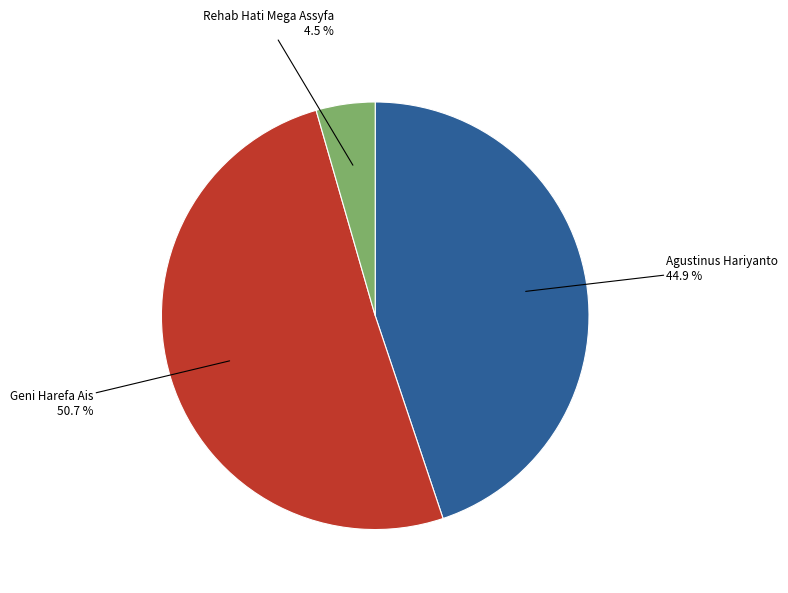

Is the sum of Rehab Hati Mega Assyfa and Geni Harefa Ais greater than half?

Yes